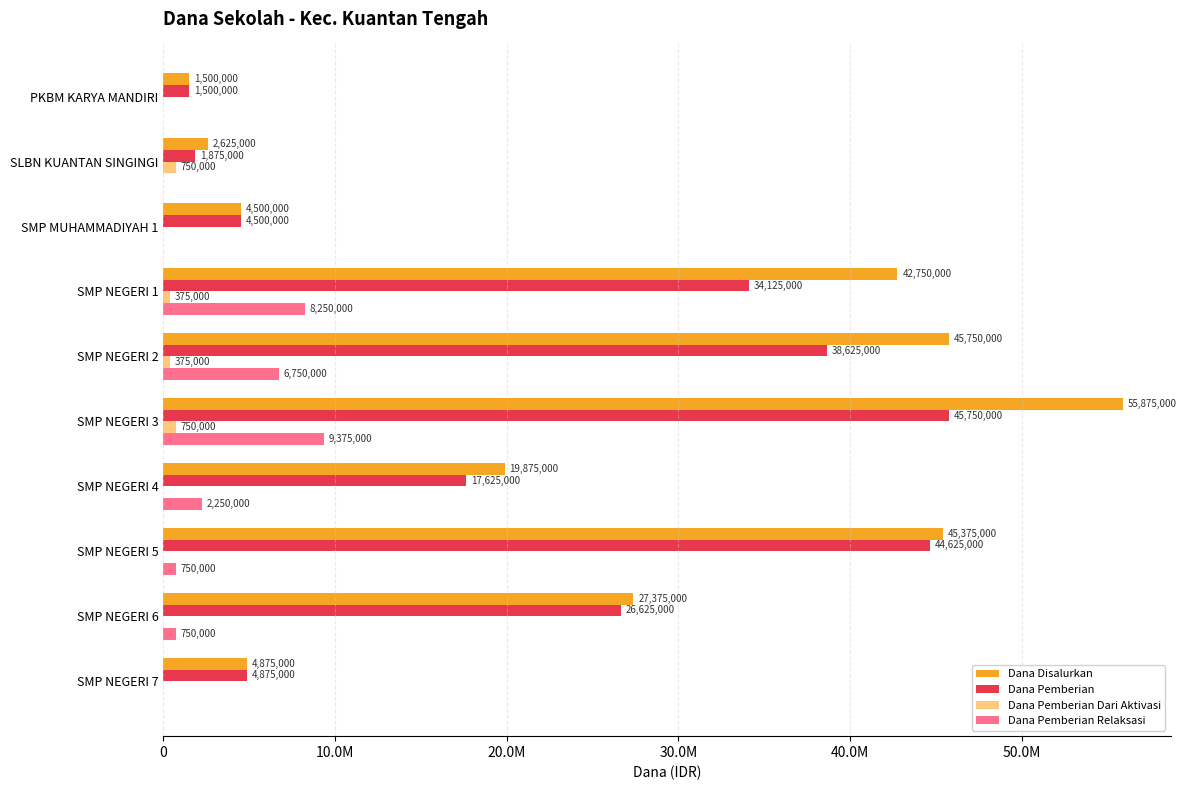

What are all the series names shown in the legend?

Dana Disalurkan, Dana Pemberian, Dana Pemberian Dari Aktivasi, Dana Pemberian Relaksasi